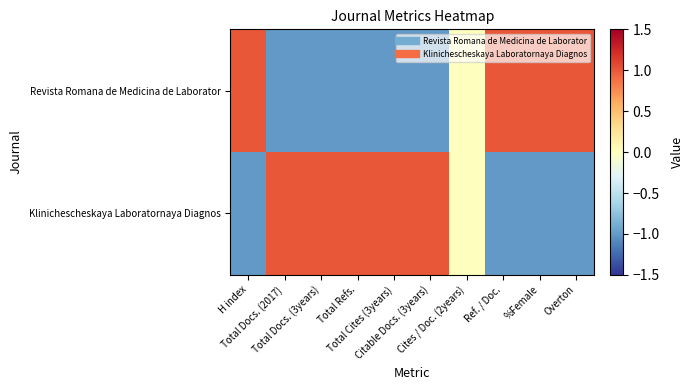

What is the greatest value displayed?

1